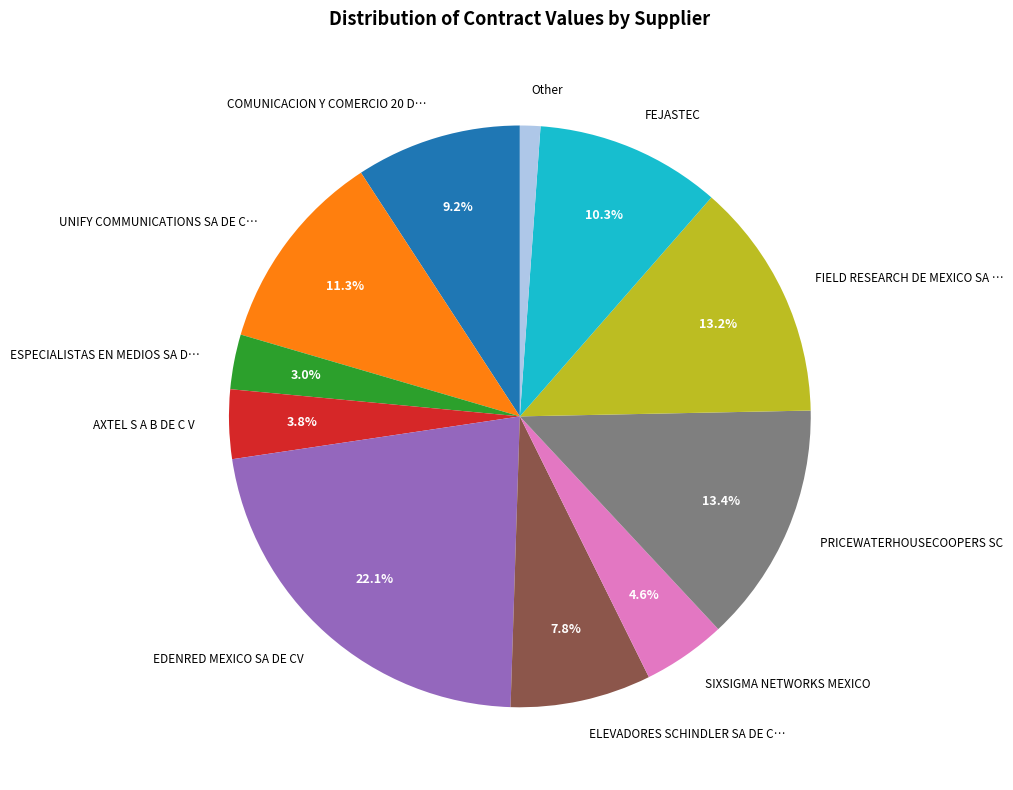

Is there a majority slice in this chart?

No